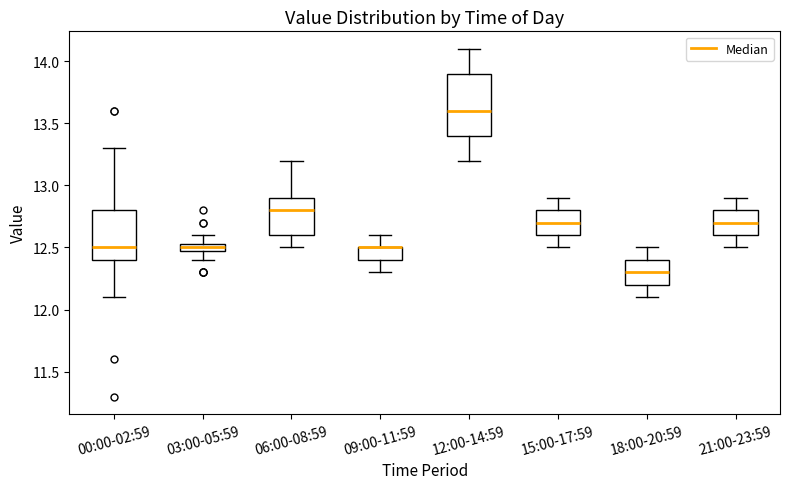

Which box is the tallest, from its lower edge to its upper edge?

12:00-14:59